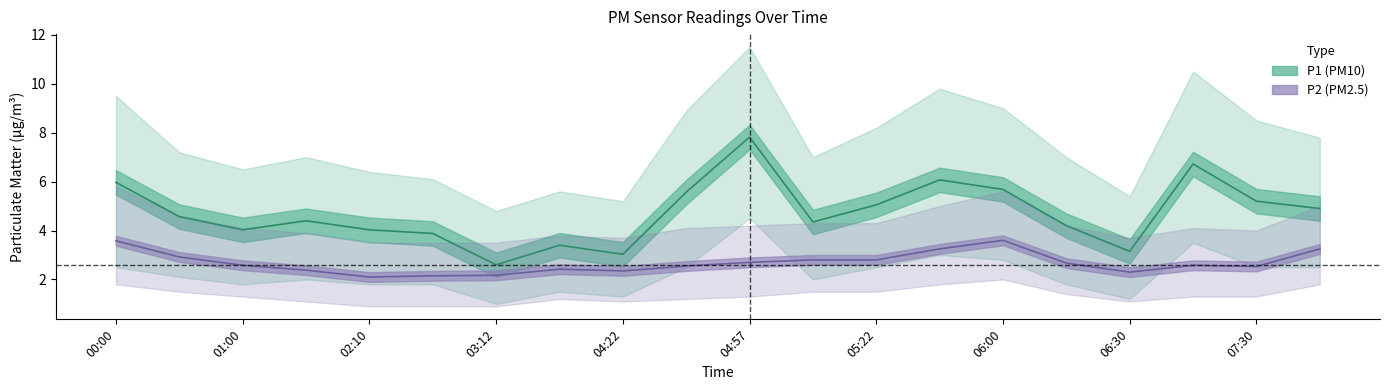

Which category has the highest value in the P1 series?

04:57